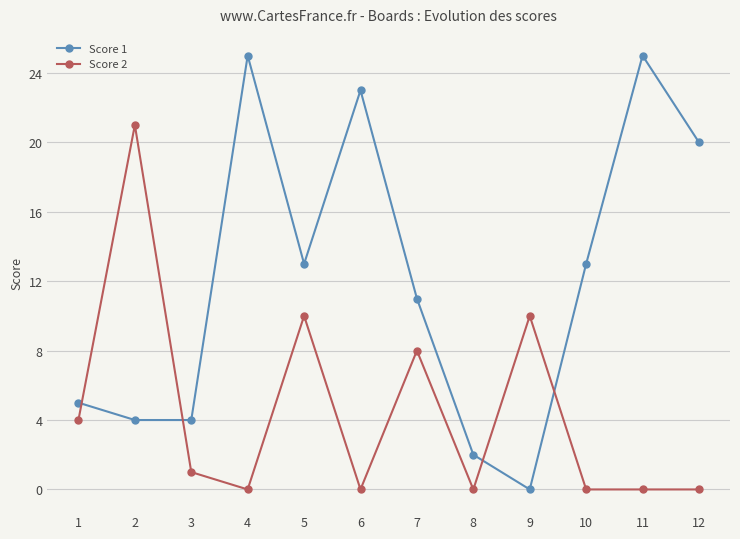

Reading left to right, extract all data points from this chart.

Score 1: 1=5	2=4	3=4	4=25	5=13	6=23	7=11	8=2	9=0	10=13	11=25	12=20
Score 2: 1=4	2=21	3=1	4=0	5=10	6=0	7=8	8=0	9=10	10=0	11=0	12=0